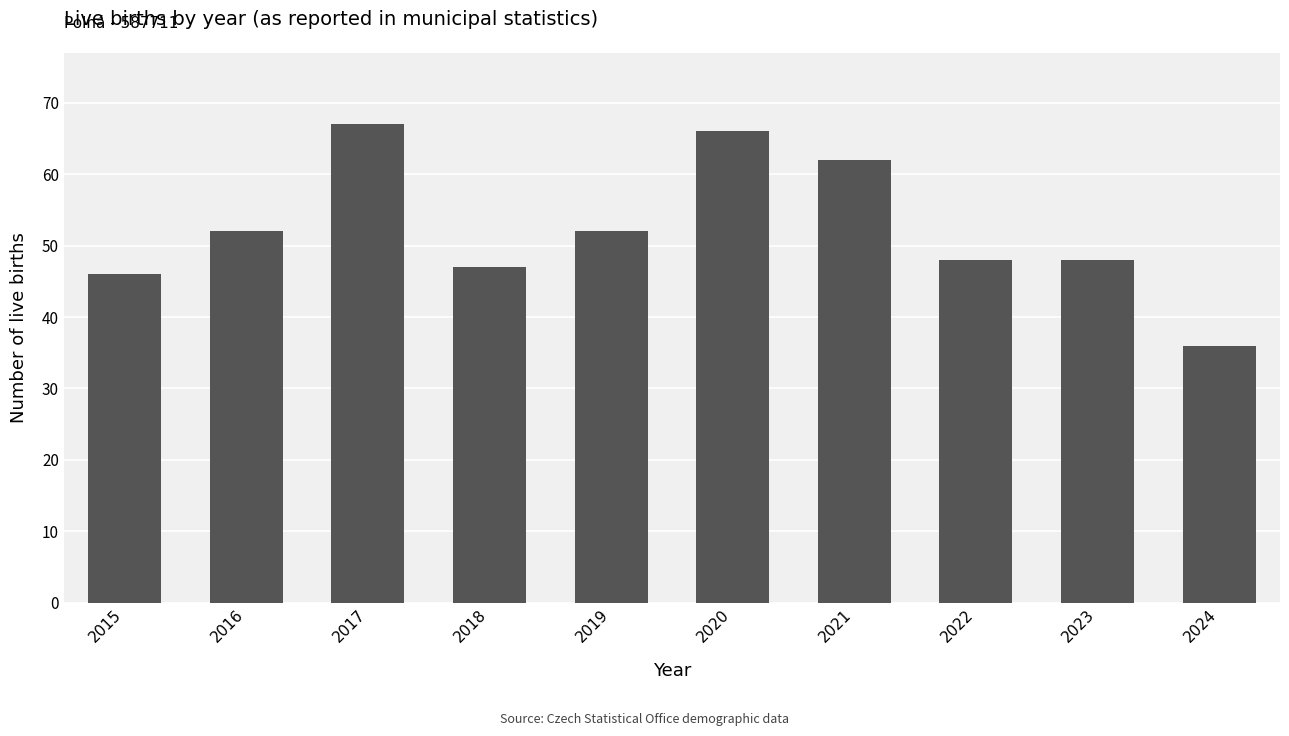

What is the ratio of the value at 2017 to the value at 2020?

1.0